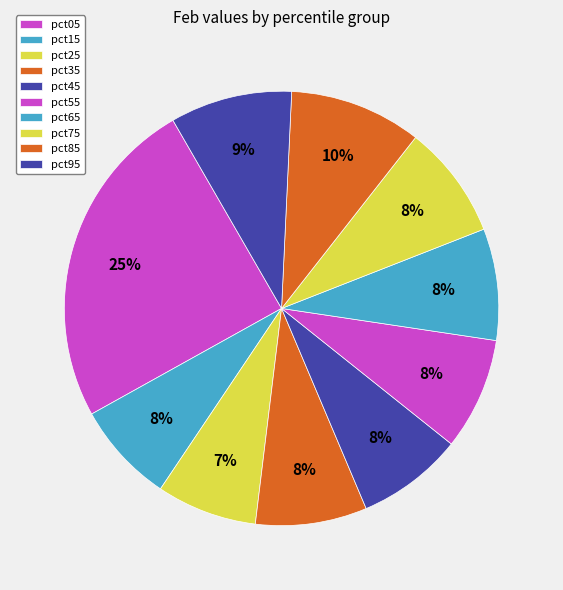

Count the number of slices in the pie.

10